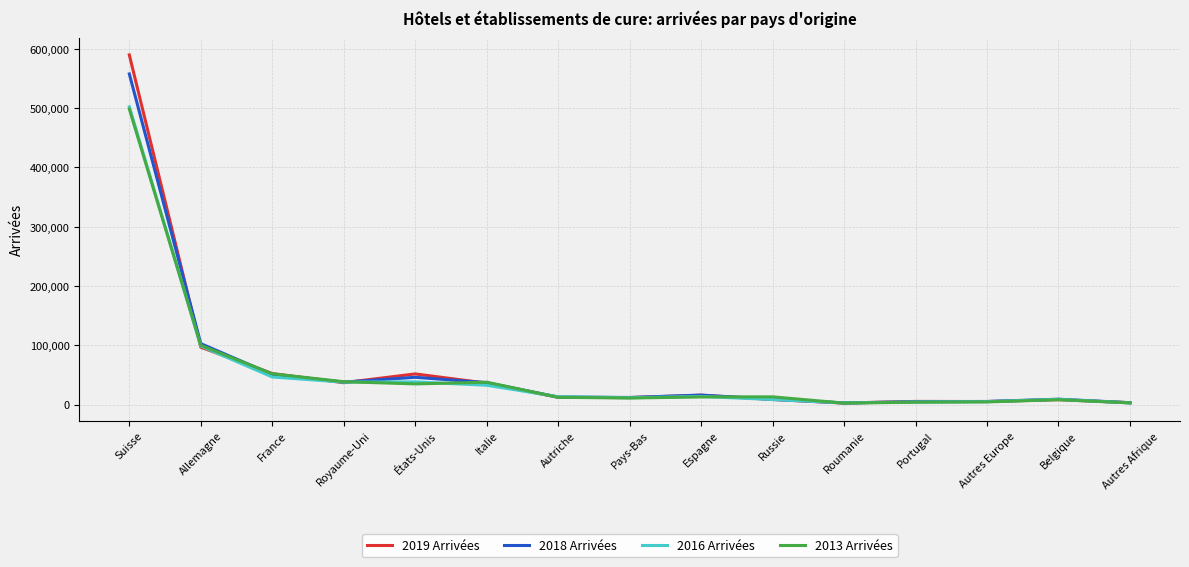

What is the lowest value of the 2013 Arrivées series?

2557